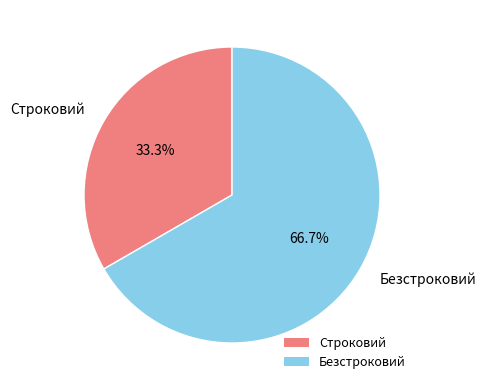

Is it true that Безстроковий is 61% of the pie?

False